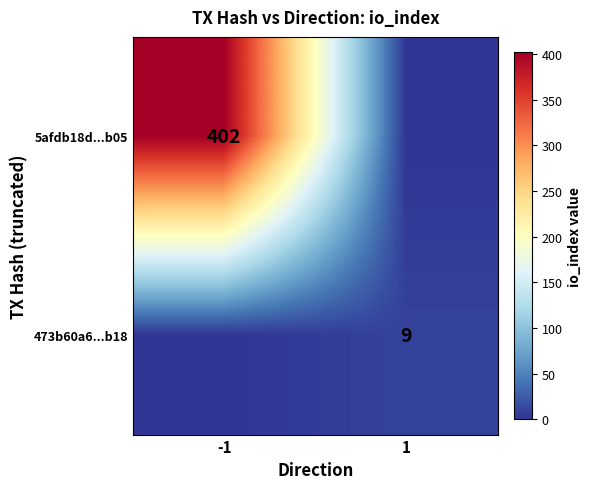

The value of 5afdb18d...b05 at -1 is 274. True or false?

False